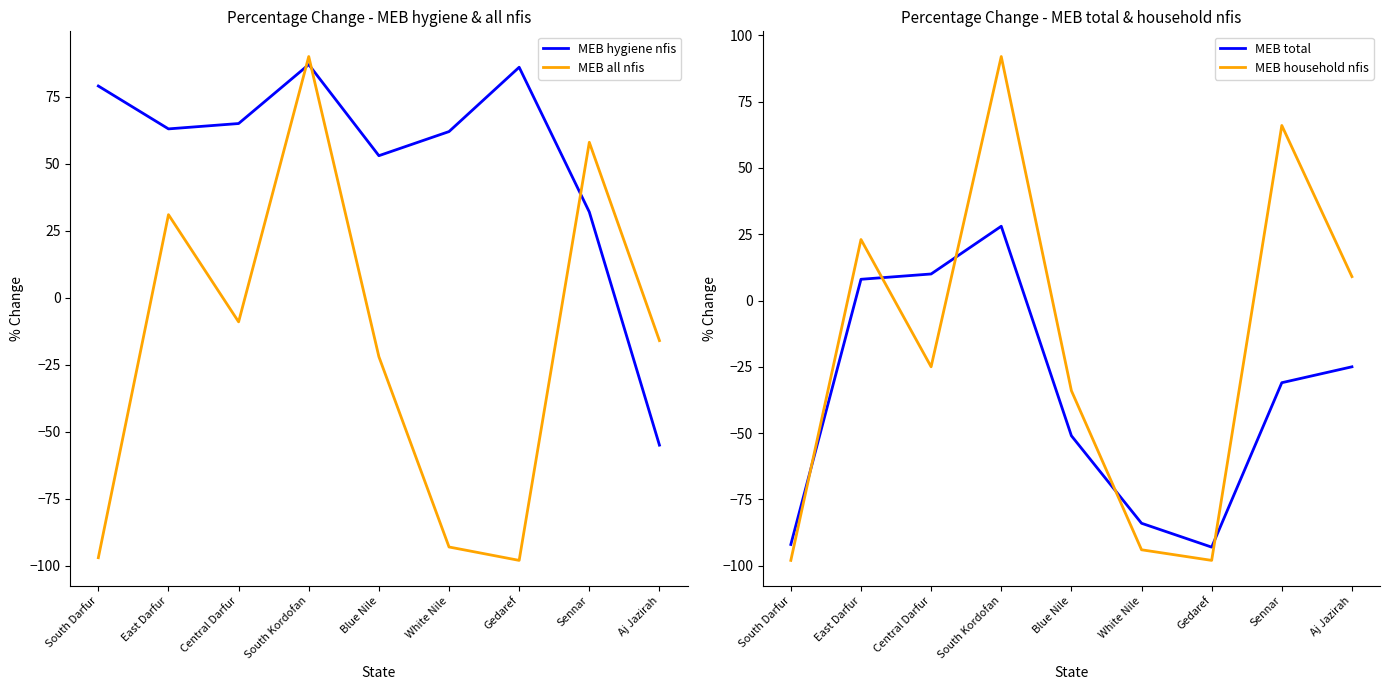

Is the value of MEB total at Blue Nile greater than the value of MEB all nfis at South Darfur?

Yes